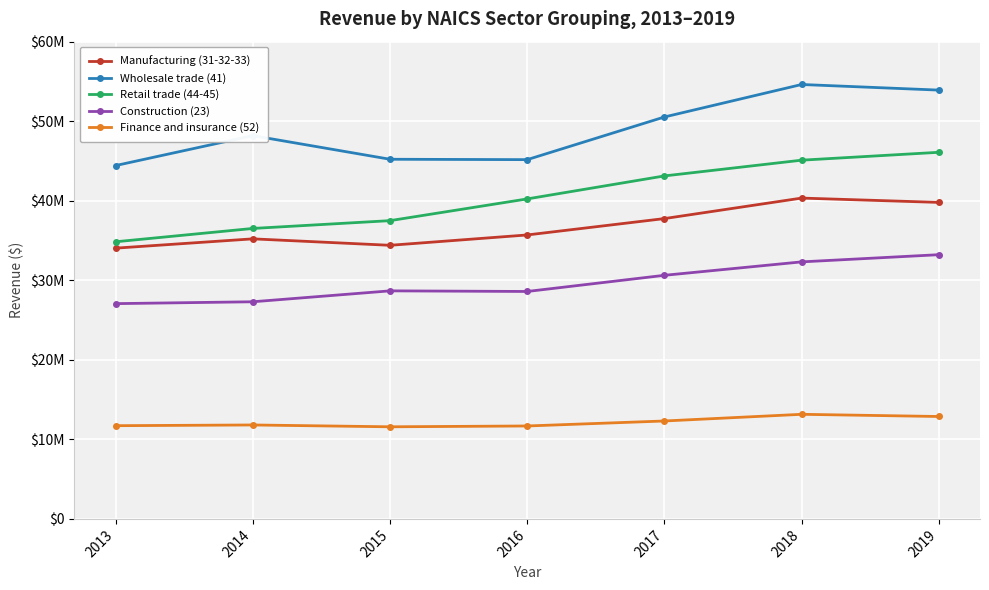

What are all the series names shown in the legend?

Manufacturing (31-32-33), Wholesale trade (41), Retail trade (44-45), Construction (23), Finance and insurance (52)